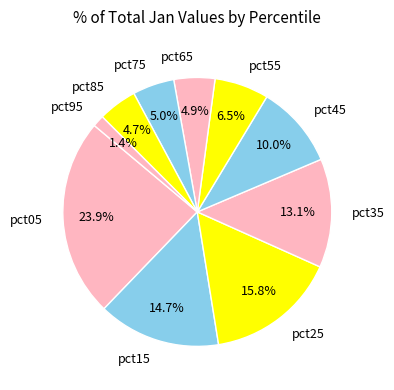

Does any single category account for the majority?

No